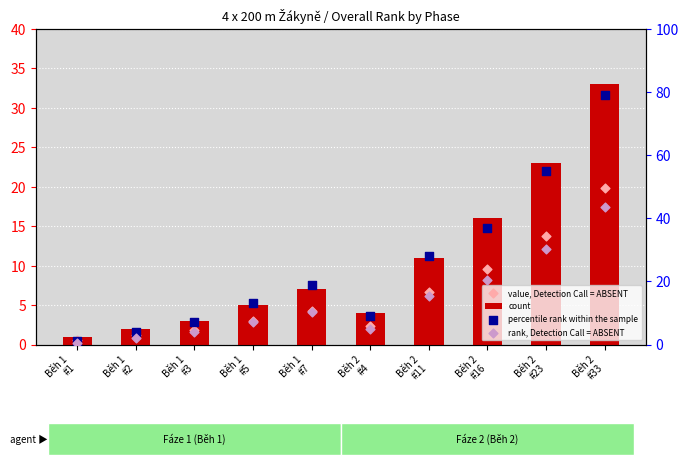

At which category is the sum across all series the highest?

Běh 2
#33